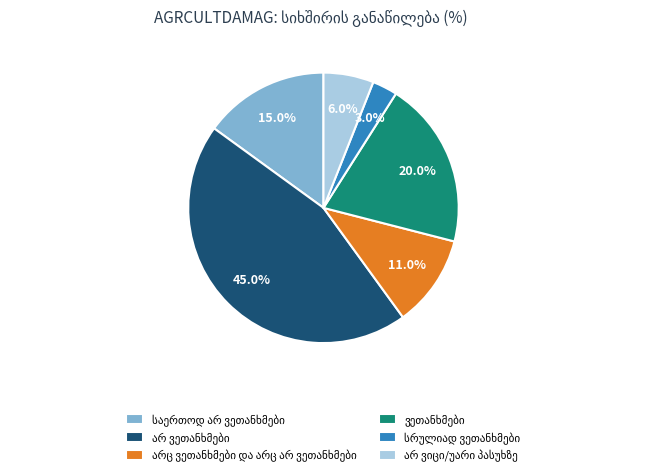

How many segments does this pie chart have?

6